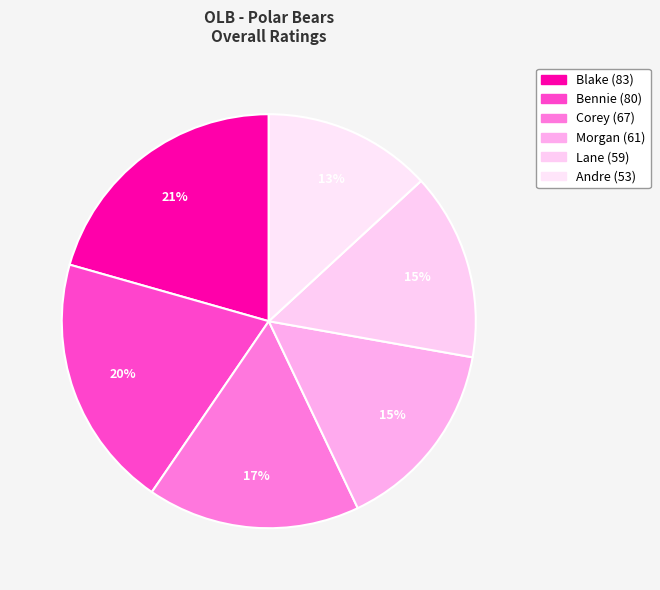

Between Andre and Morgan, which is larger?

Morgan